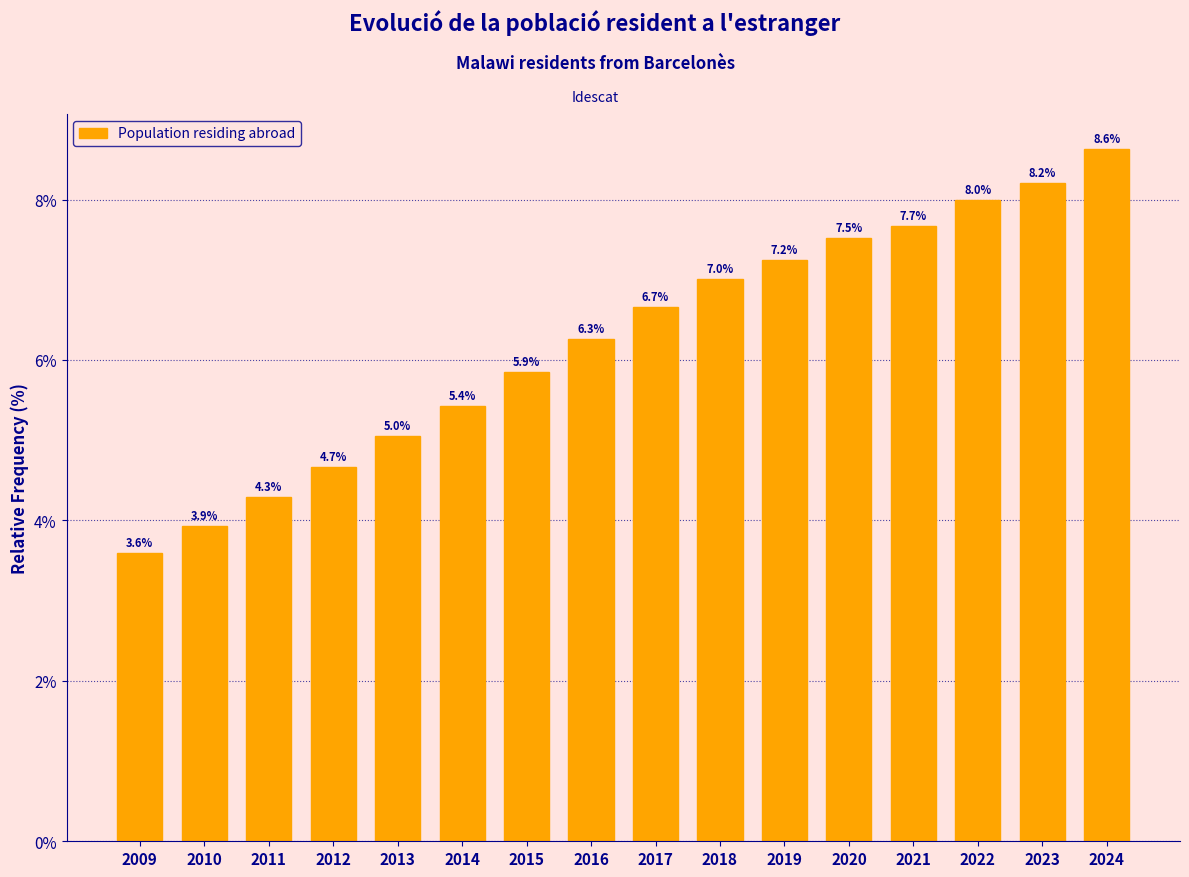

Reading left to right, list all the values displayed in this chart.

2009=3.6	2010=3.9	2011=4.3	2012=4.7	2013=5.0	2014=5.4	2015=5.9	2016=6.3	2017=6.7	2018=7.0	2019=7.2	2020=7.5	2021=7.7	2022=8.0	2023=8.2	2024=8.6